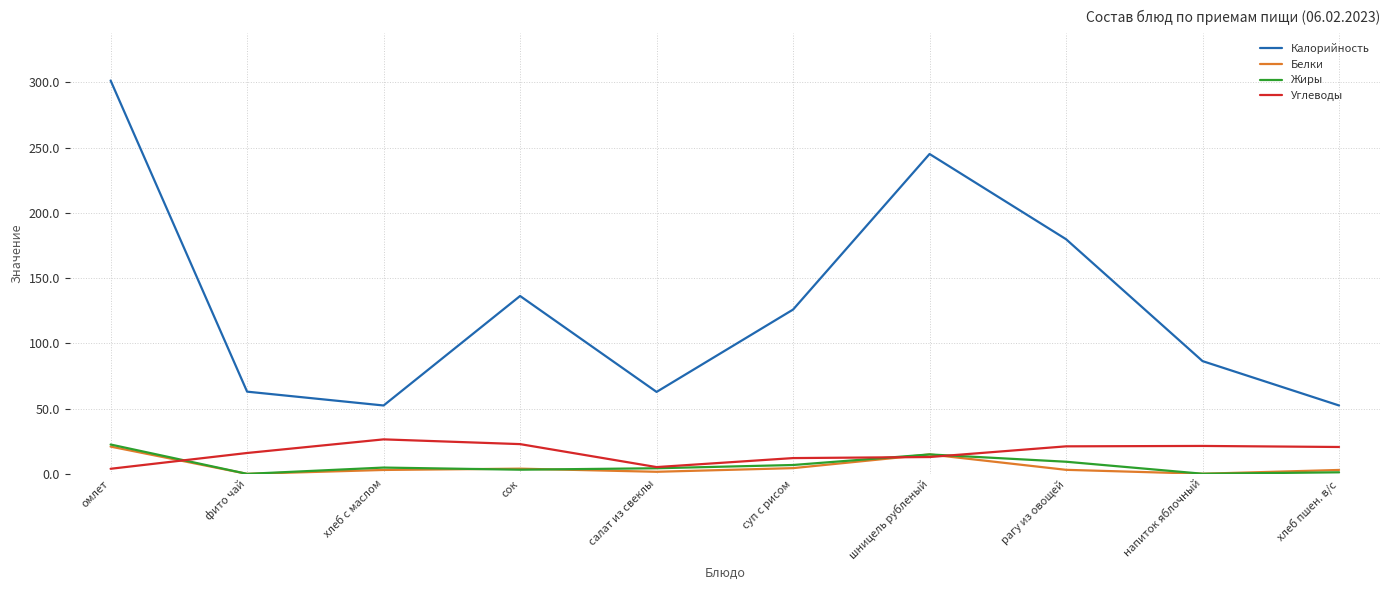

Which label corresponds to the largest value in the chart?

омлет